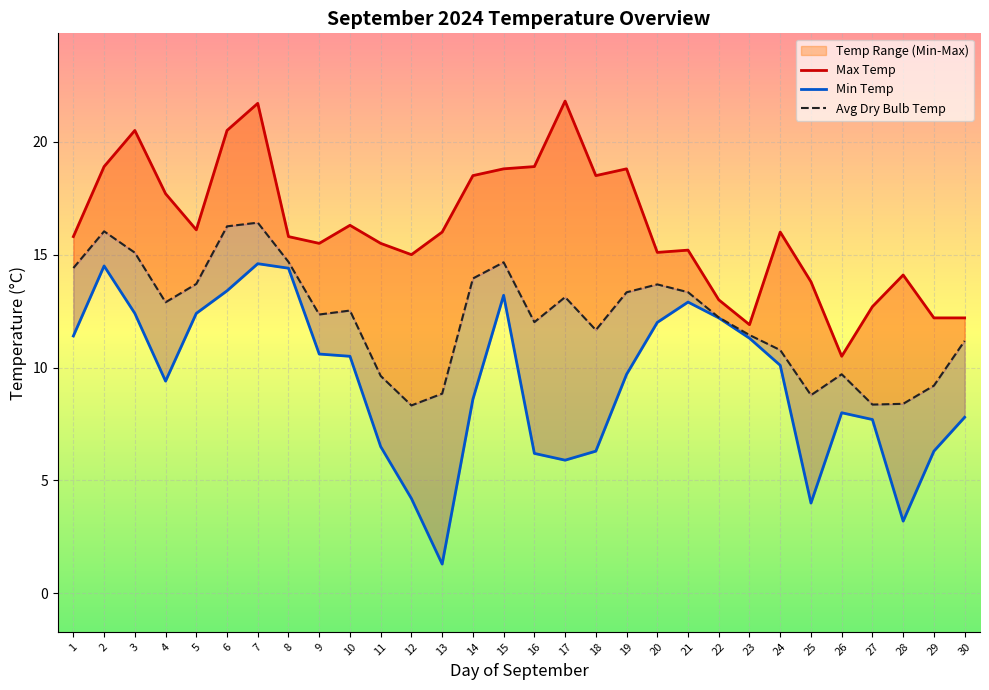

List the series in order of their peak value, lowest first.

Min Temp, Avg Dry Bulb Temp, Max Temp